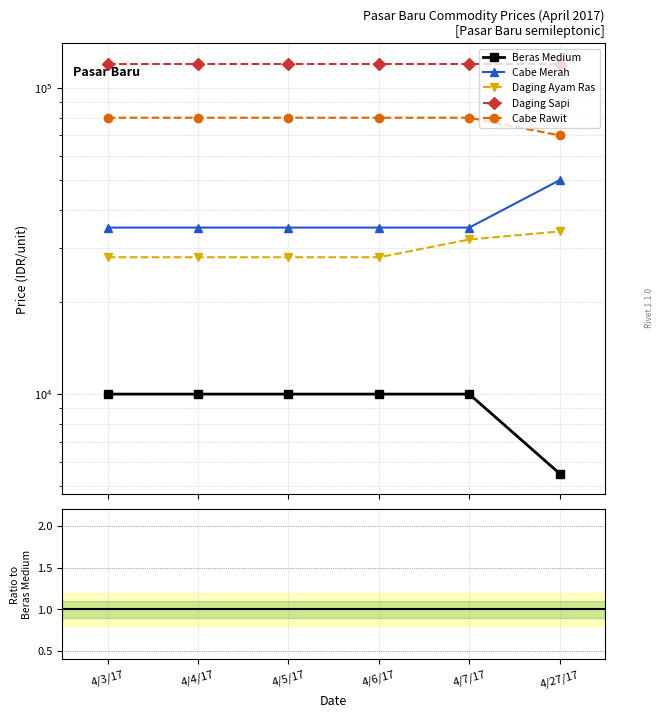

What is the average value of the Beras Medium series?

9250.0